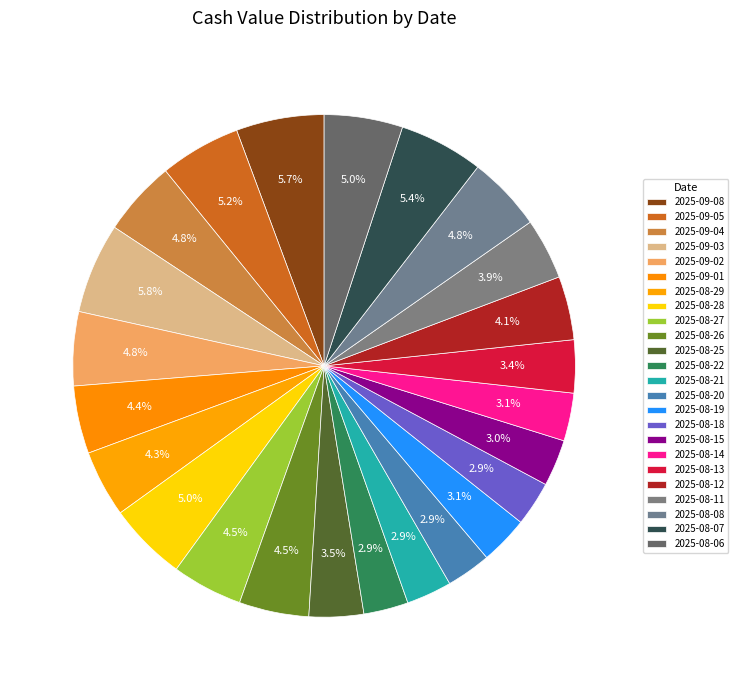

How many slices are in this pie chart?

24